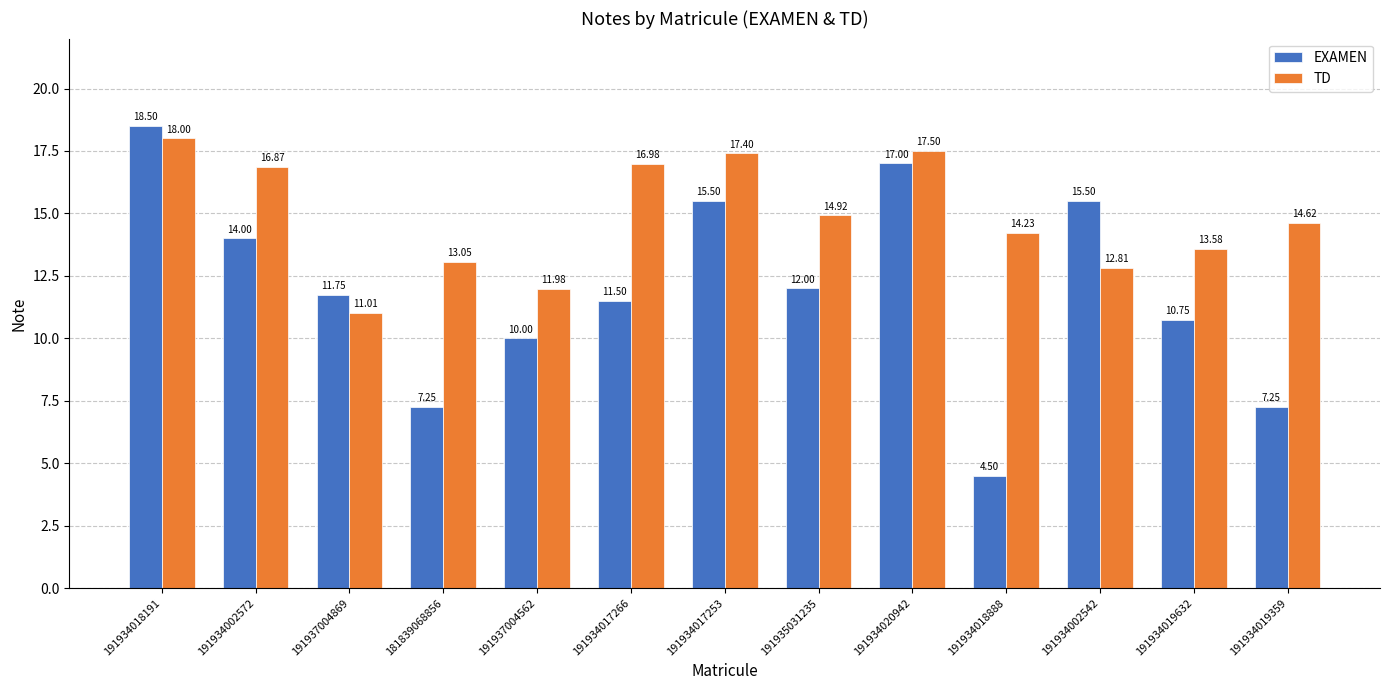

At which category is the sum across all series the highest?

191934018191